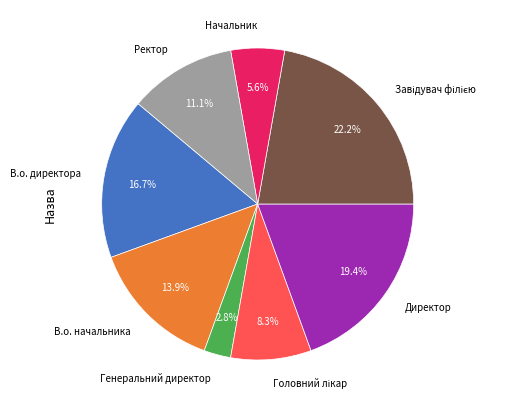

To the nearest percent, what portion does В.о. директора represent?

17%